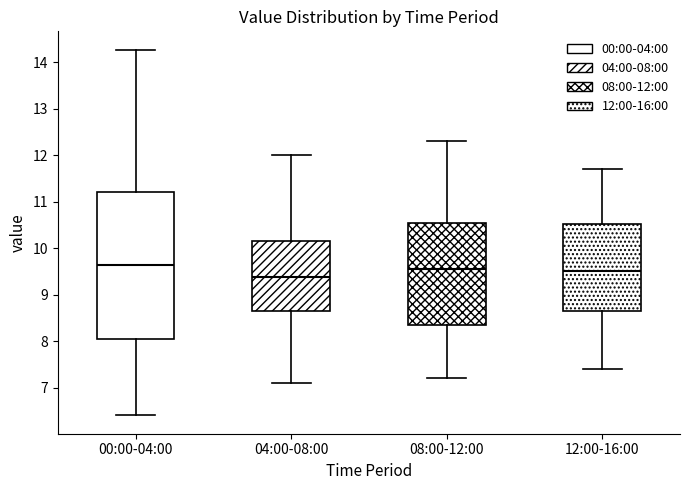

Where does the median line of the box for 00:00-04:00 sit on the y-axis? The values are not printed on the chart, so give them approximately, as read against the axis.

9.6